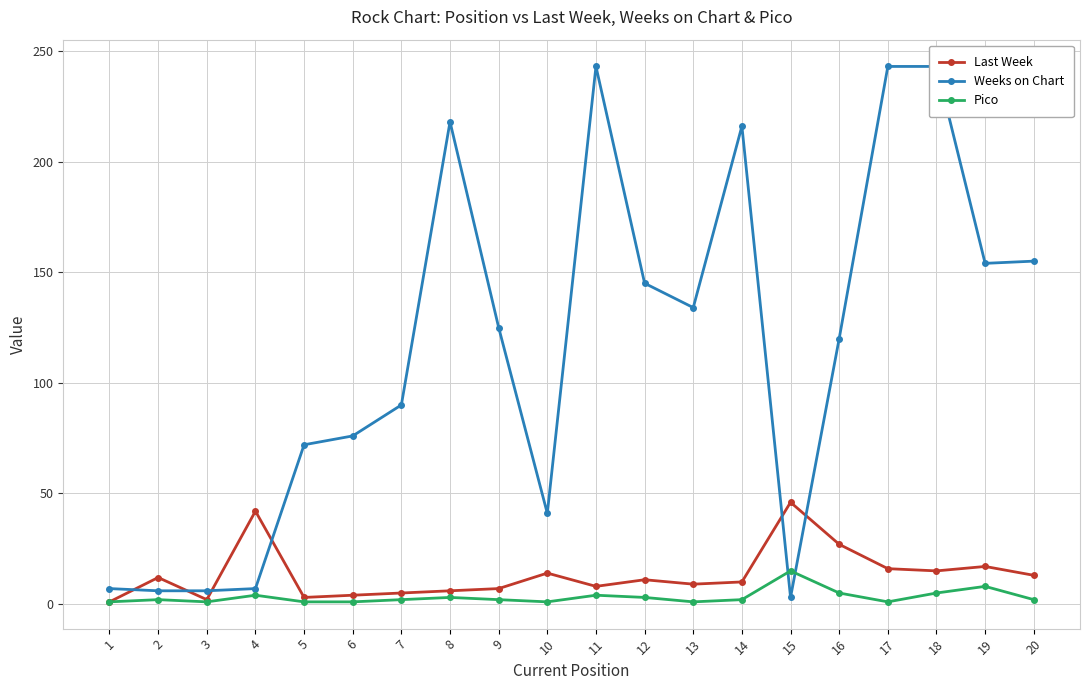

How many interior local valleys does the Last Week series have?

5